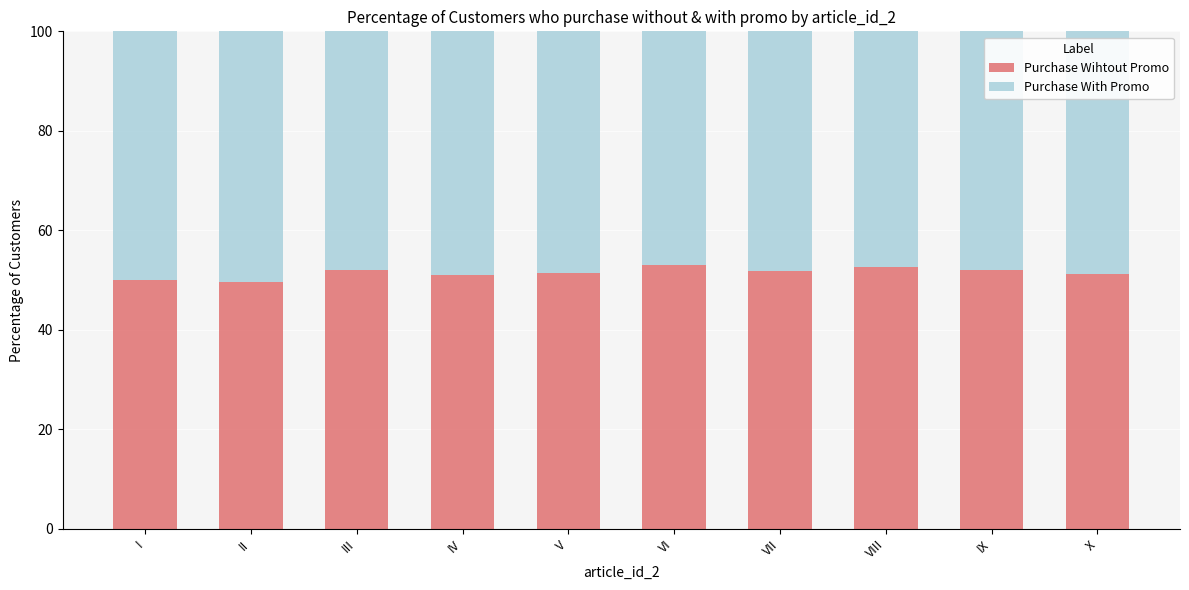

What is the total value across all series at VI?

100.0